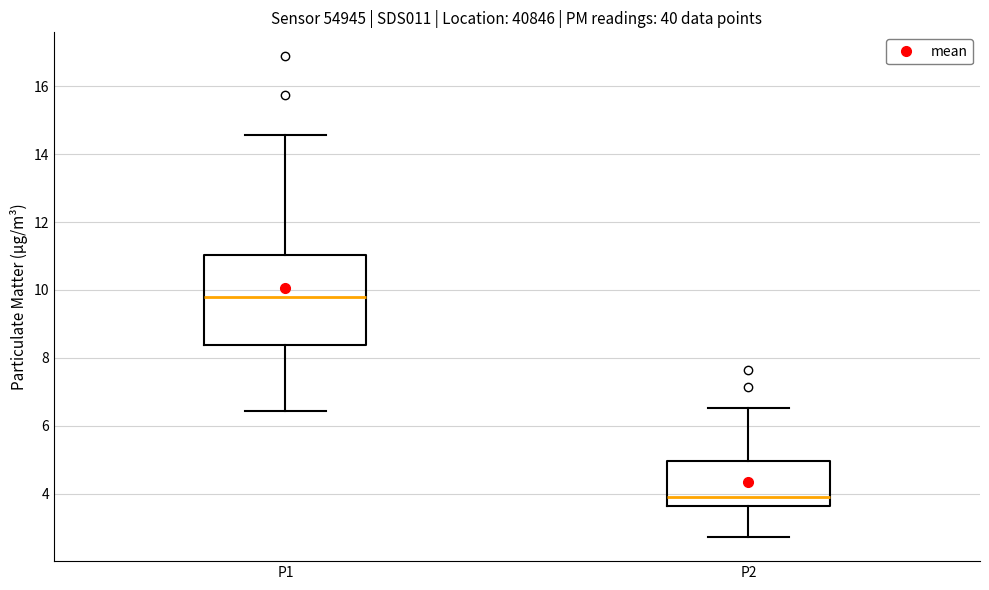

Which box's median line is the lowest?

P2